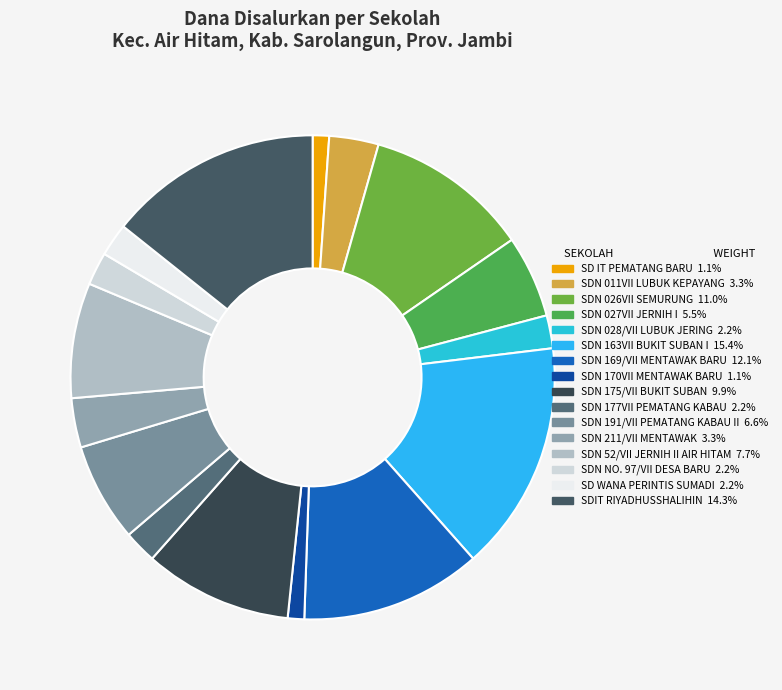

Which category has the biggest portion of the pie?

SD NEGERI 163VII BUKIT SUBAN I